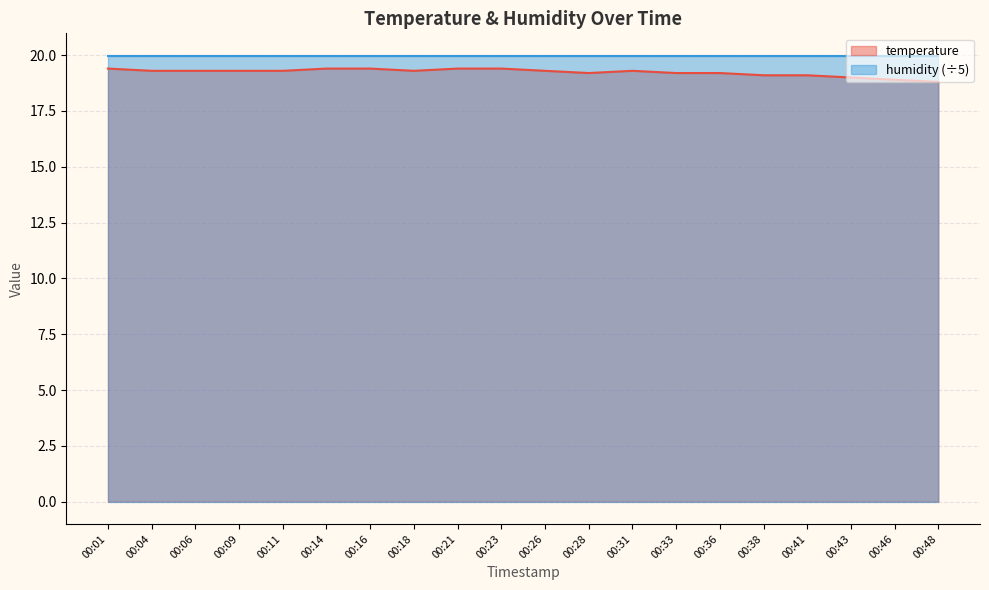

Where is the first local maximum?

00:31